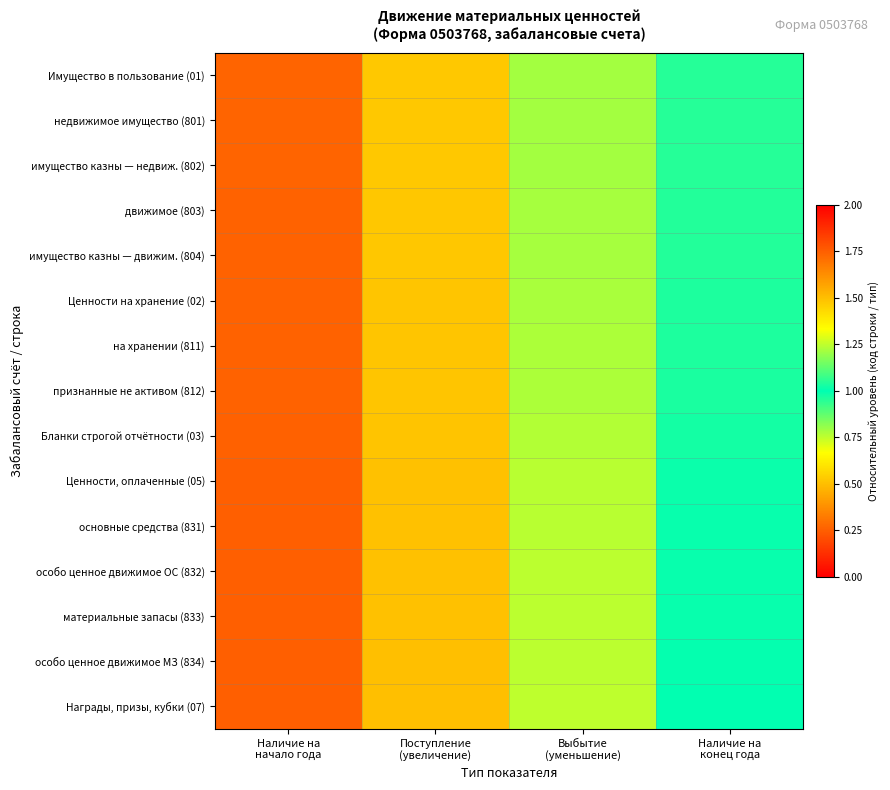

What is the difference between the highest and lowest values at Наличие на
конец года?

0.1